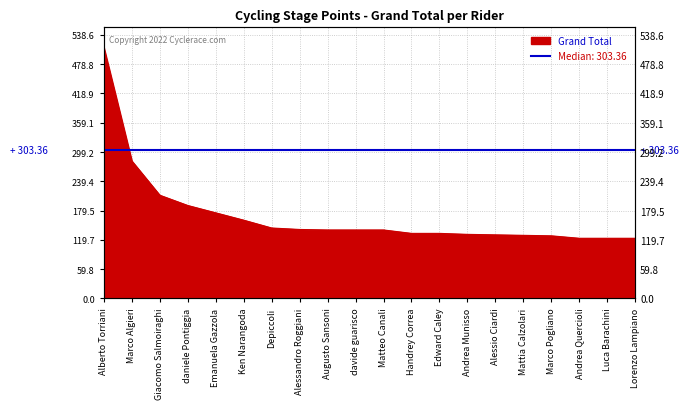

True or false: the data shows 133 at Edward Caley.

True